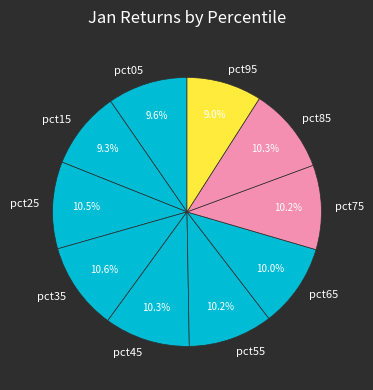

To the nearest percent, what is the average slice percentage?

10%